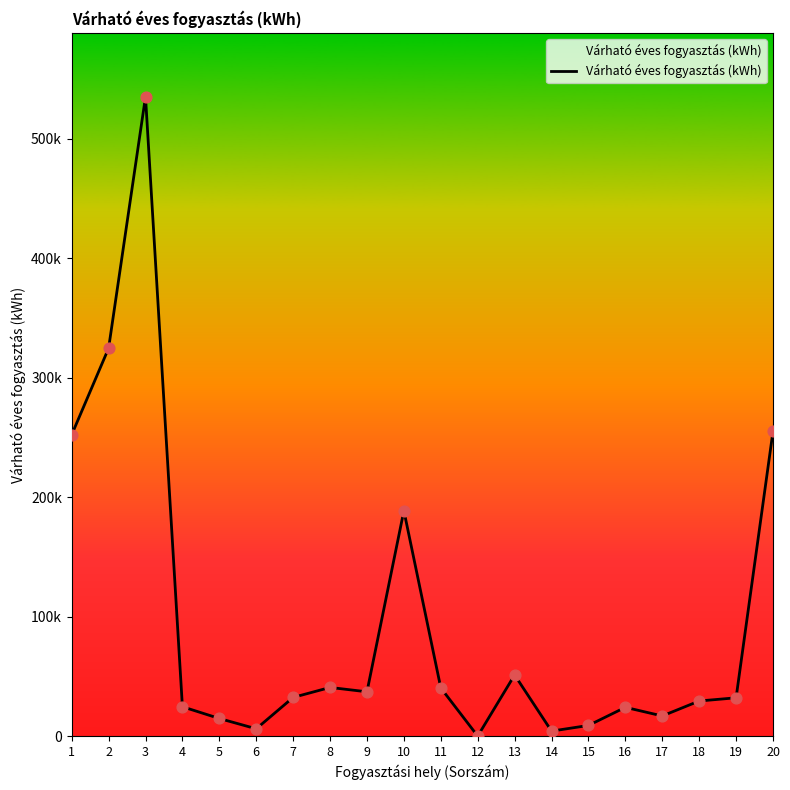

Between 16 and 3, which is larger?

3